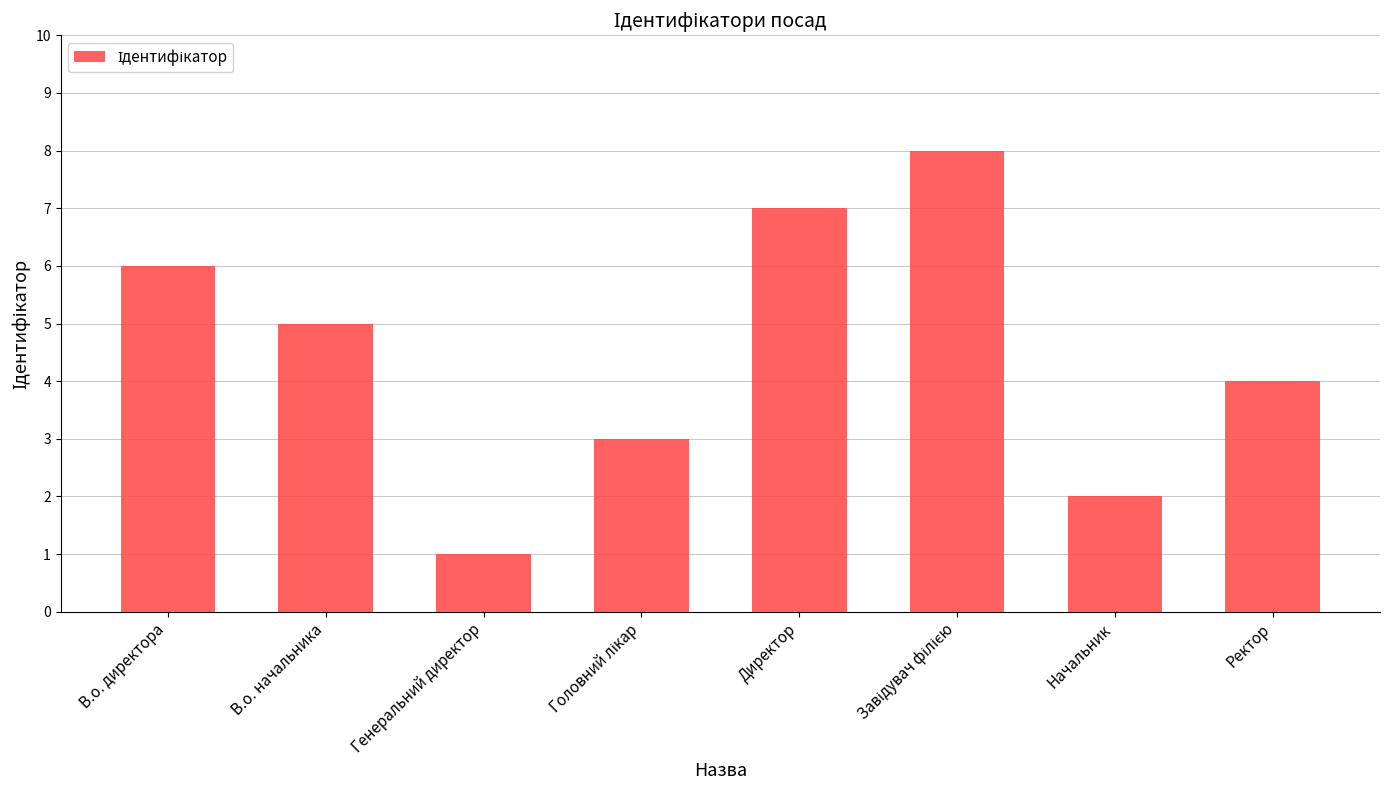

What is the label of the 3rd bar from the left?

Генеральний директор